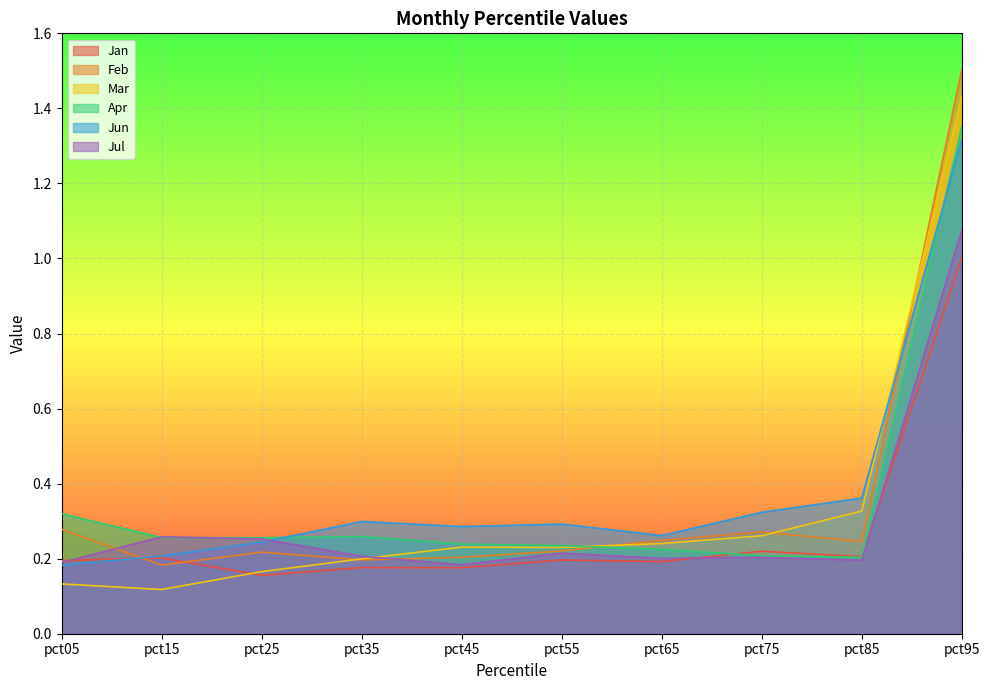

True or false: Mar has more than 0 interior local peaks.

True